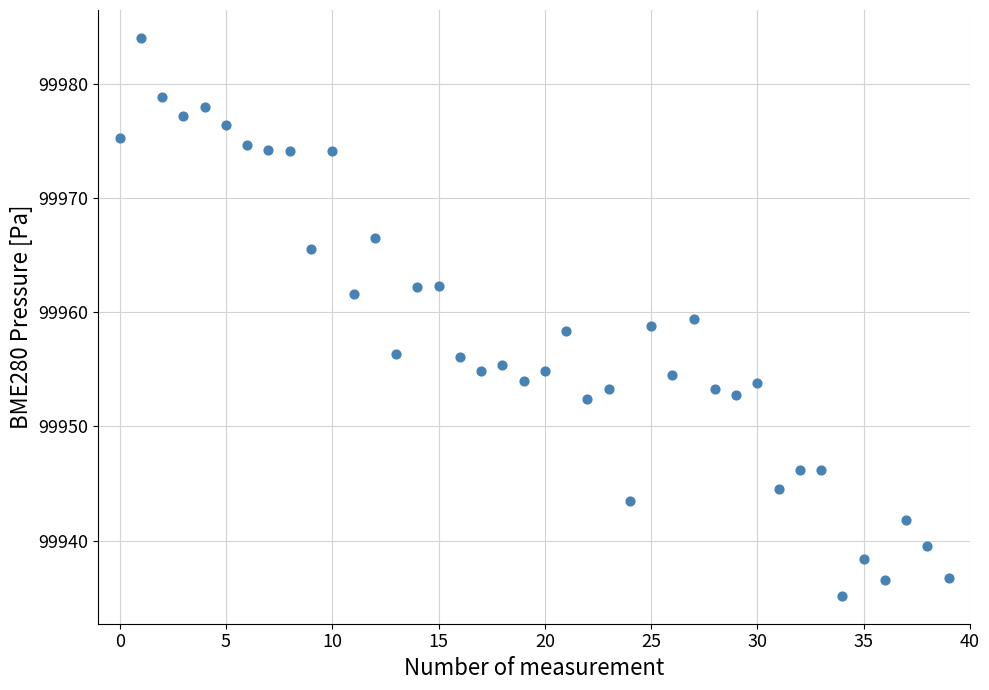

What is the range of Y values (max minus min)?

48.9